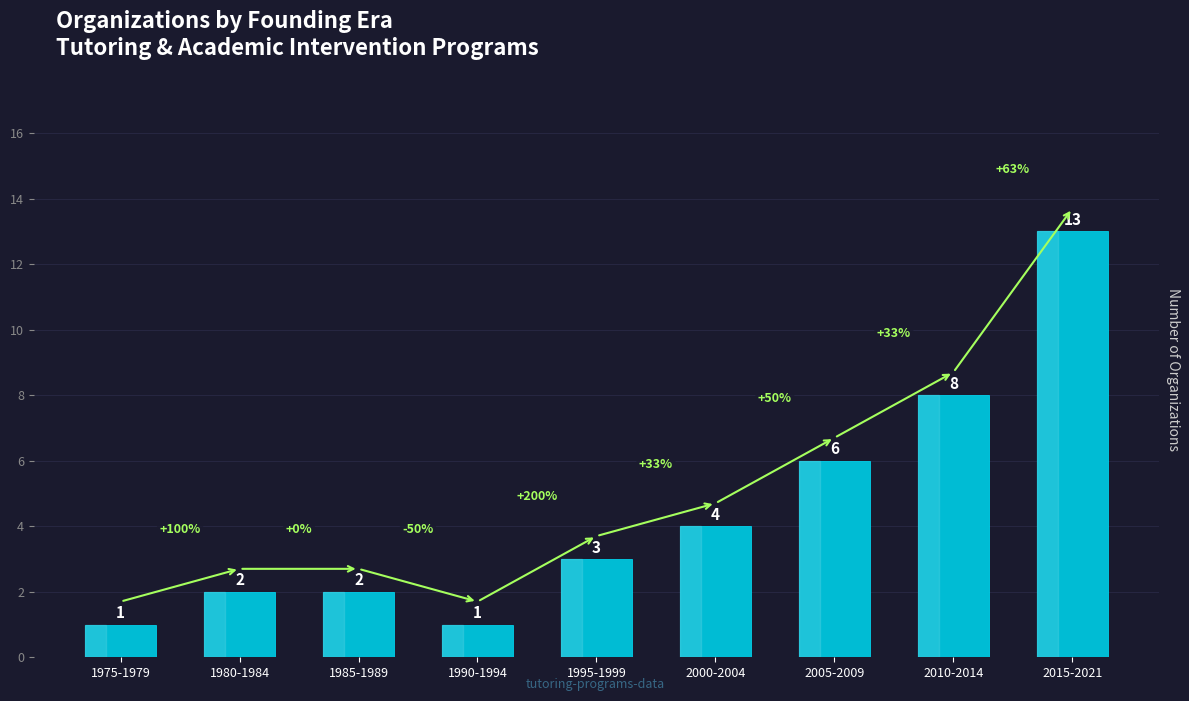

Between 1985-1989 and 2015-2021, which is larger?

2015-2021